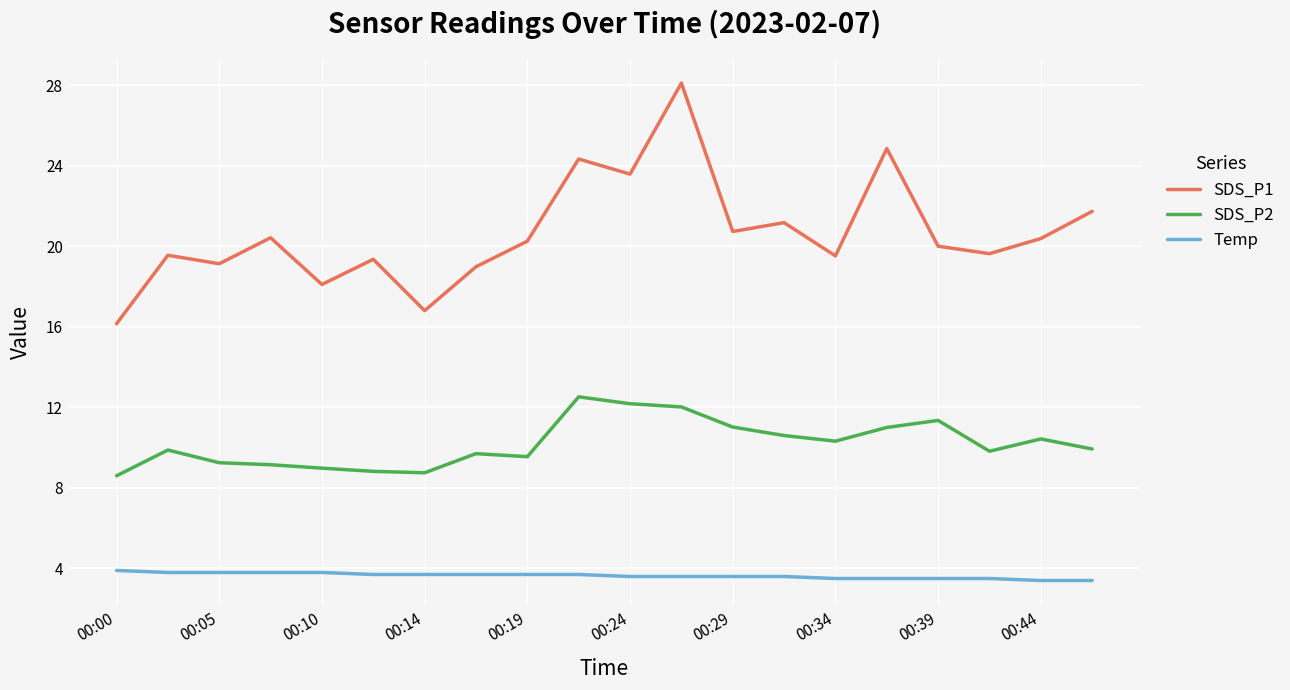

Which series has the widest spread of values?

SDS_P1